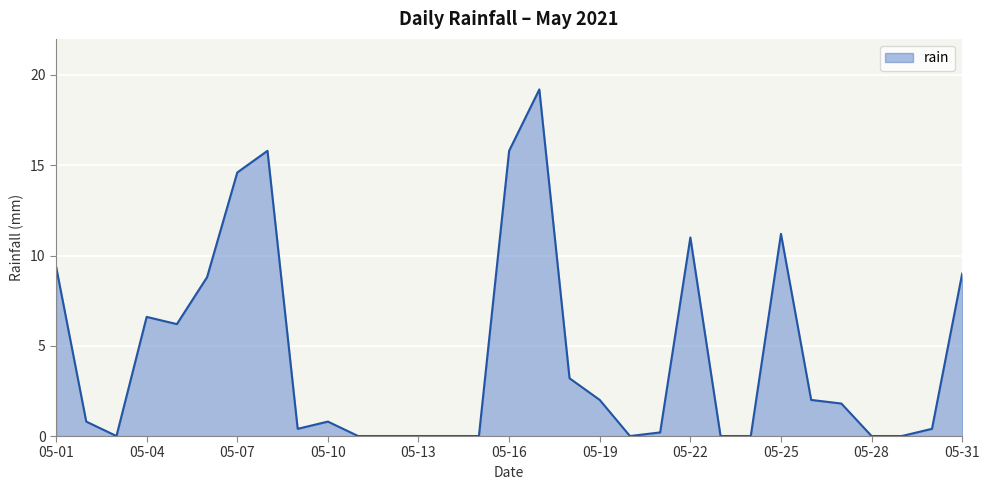

Rank the categories by value from lowest to highest.

2021-05-03, 2021-05-11, 2021-05-12, 2021-05-13, 2021-05-14, 2021-05-15, 2021-05-20, 2021-05-23, 2021-05-24, 2021-05-28, 2021-05-29, 2021-05-21, 2021-05-09, 2021-05-30, 2021-05-02, 2021-05-10, 2021-05-27, 2021-05-19, 2021-05-26, 2021-05-18, 2021-05-05, 2021-05-04, 2021-05-06, 2021-05-31, 2021-05-01, 2021-05-22, 2021-05-25, 2021-05-07, 2021-05-08, 2021-05-16, 2021-05-17